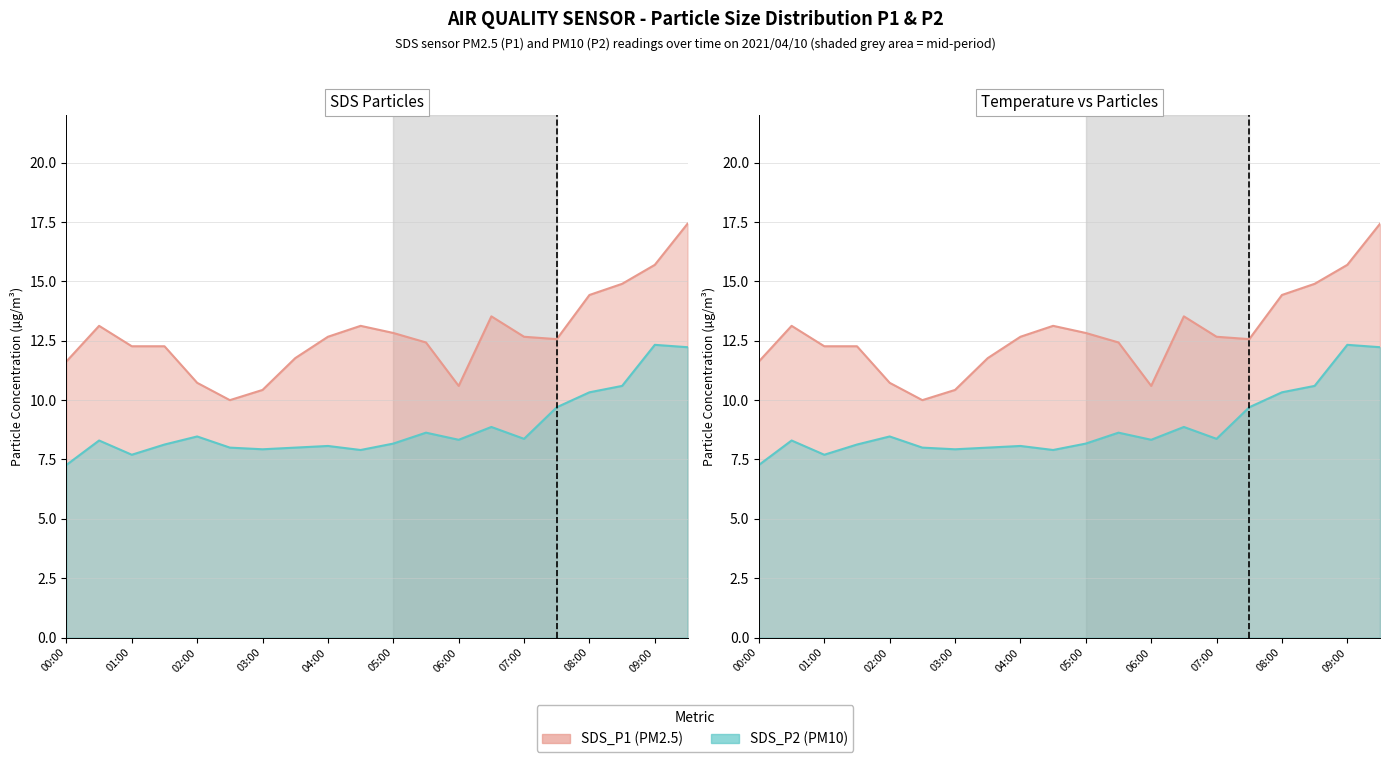

Where is the first local maximum for SDS_P1?

00:30